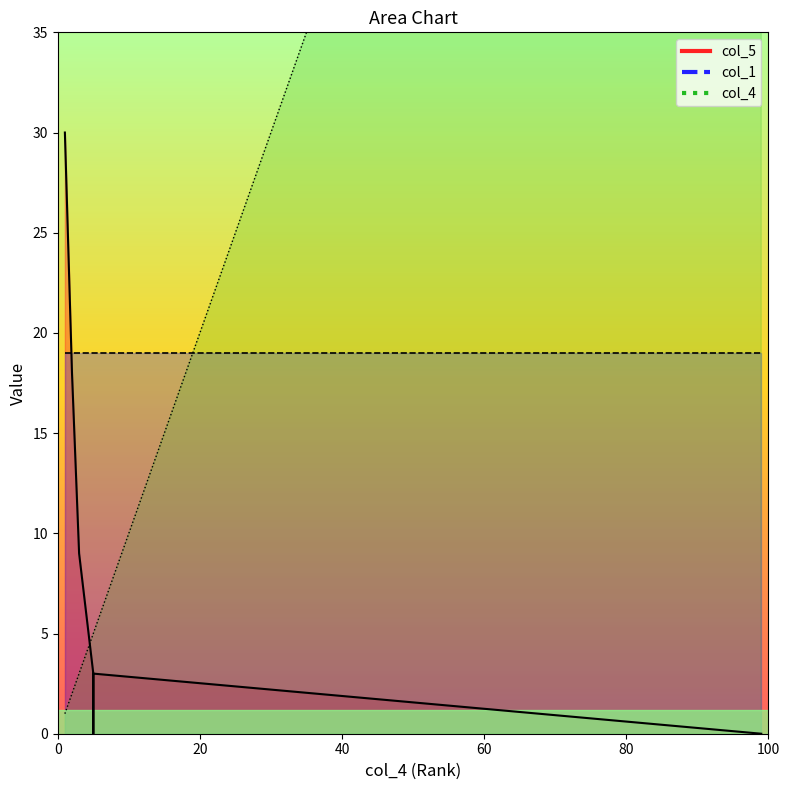

Which series has the largest total across all categories?

col_4